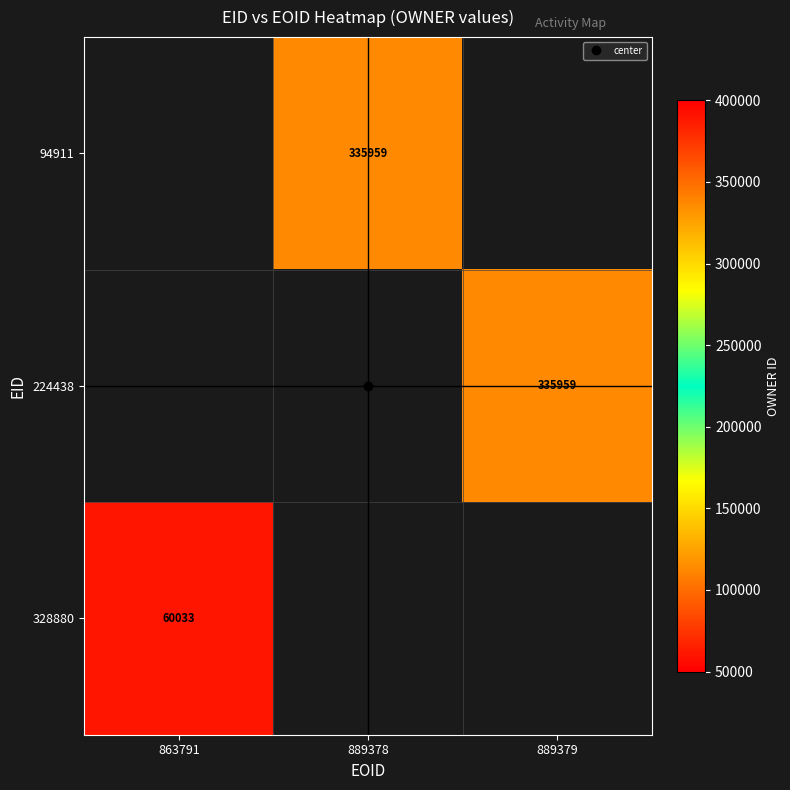

Which has a higher value, 889378 or 889379?

889379